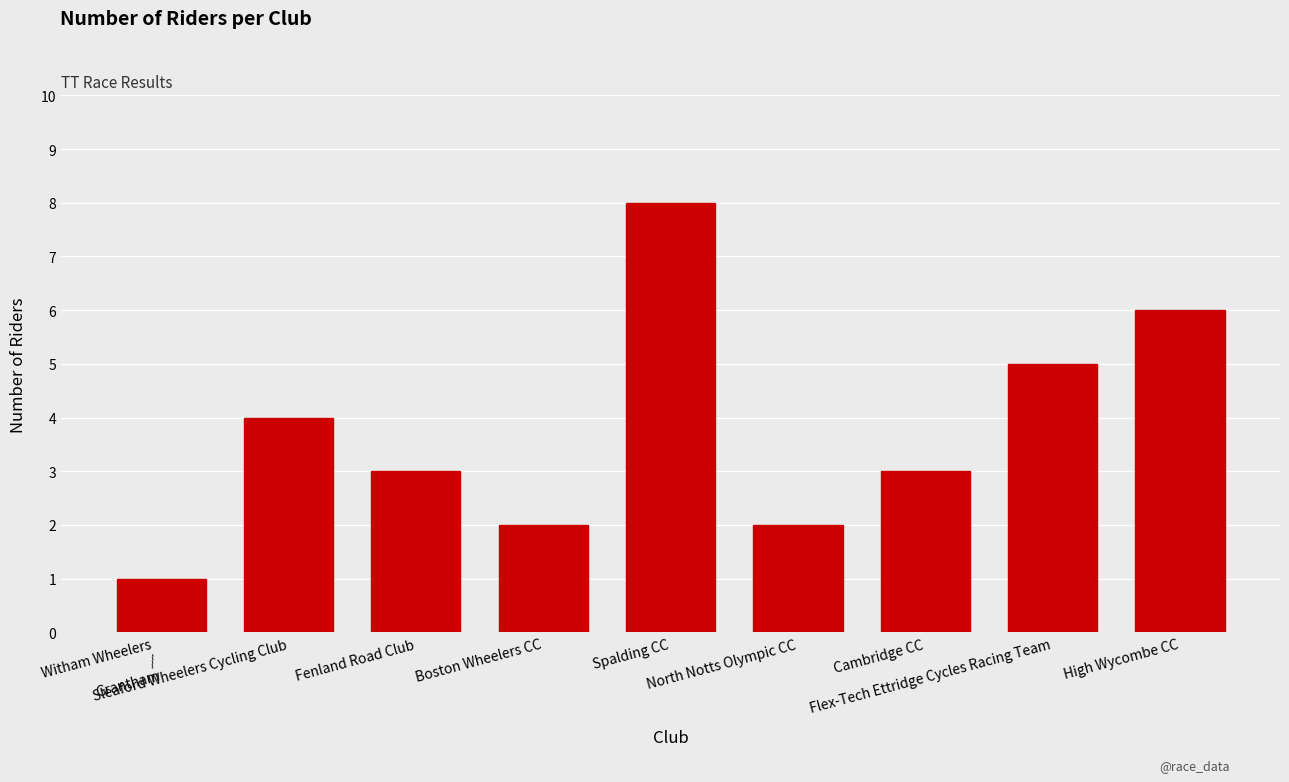

What is the minimum value shown in the chart?

1